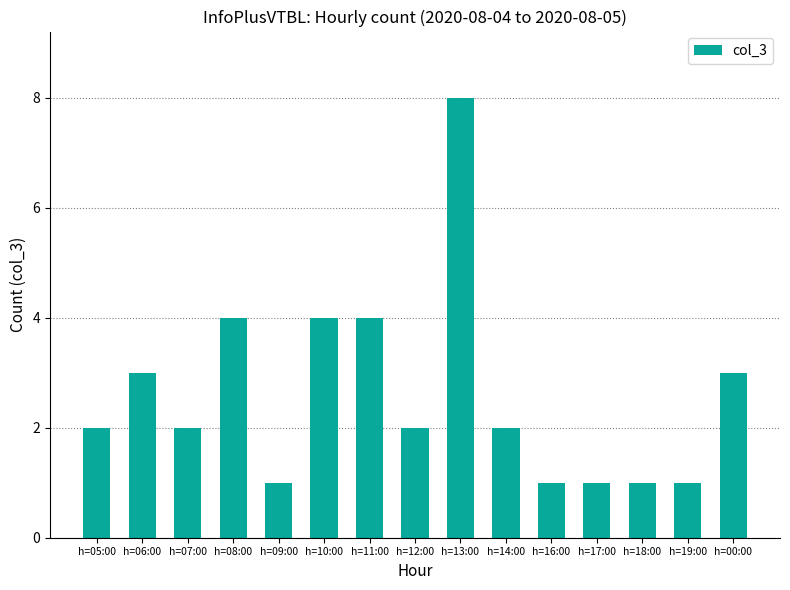

What is the sum of all values?

39